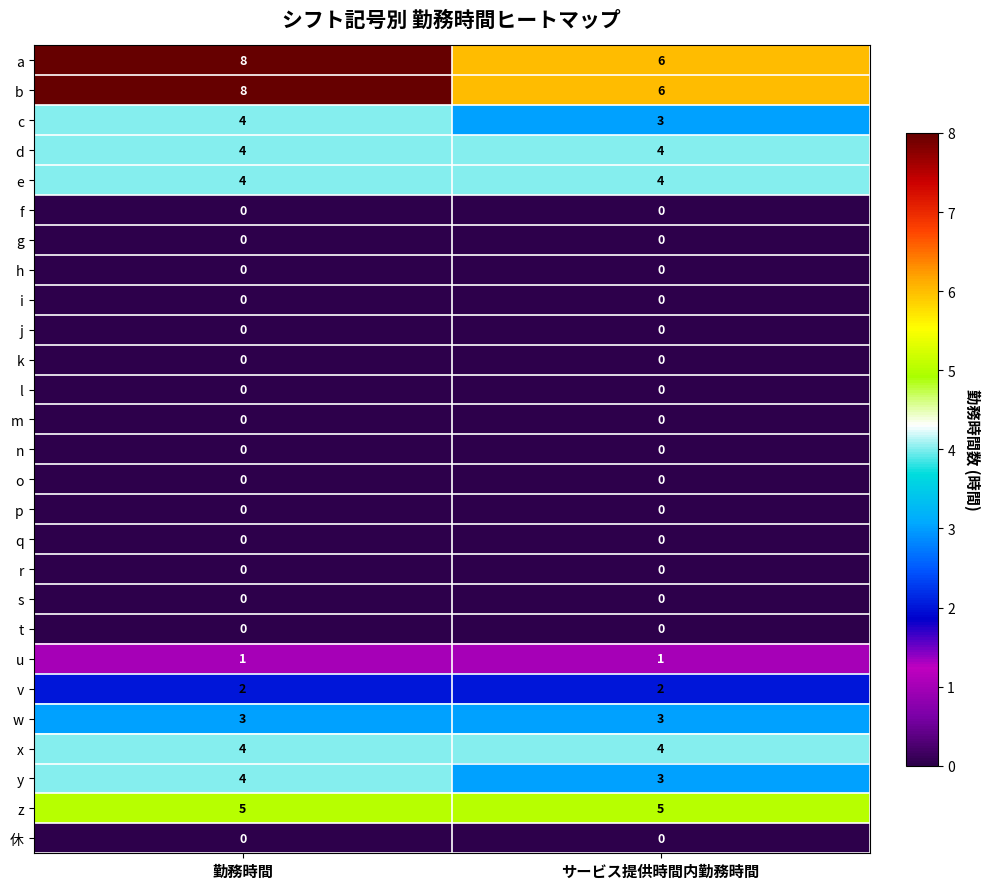

What is the greatest value displayed?

8